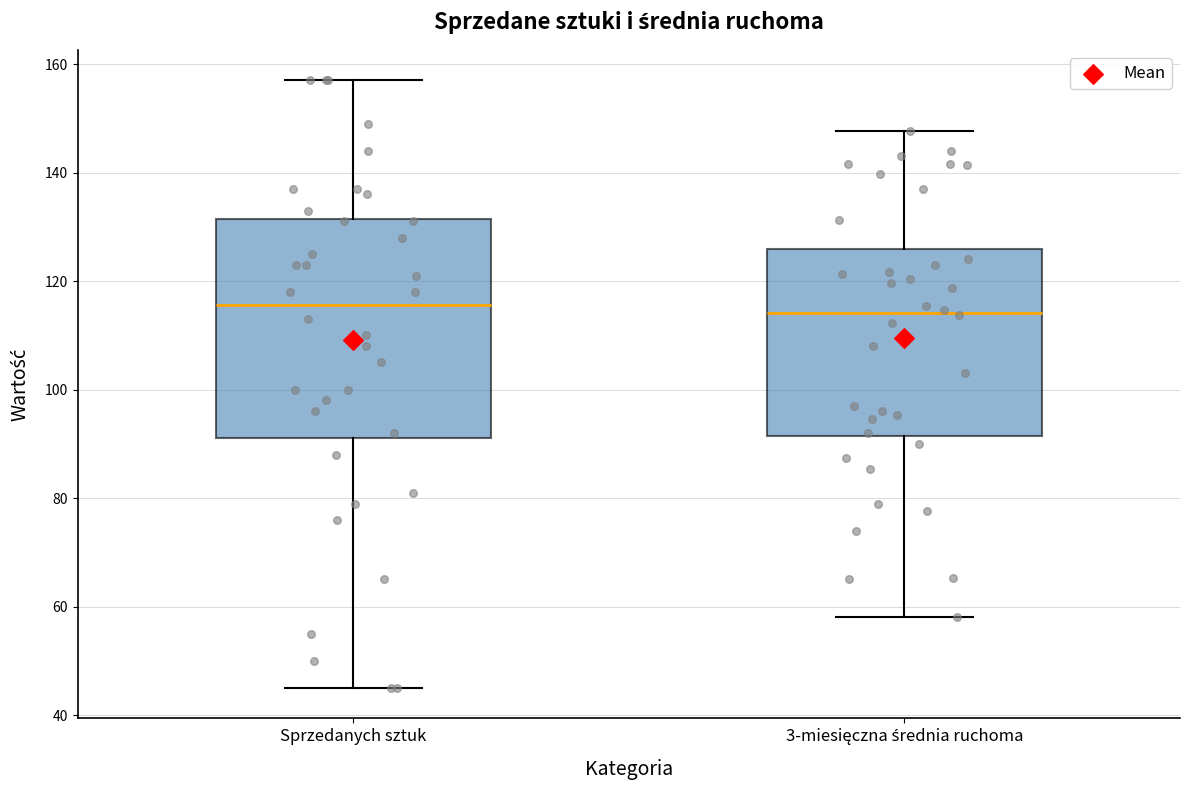

Which box is the tallest, from its lower edge to its upper edge?

Sprzedanych sztuk